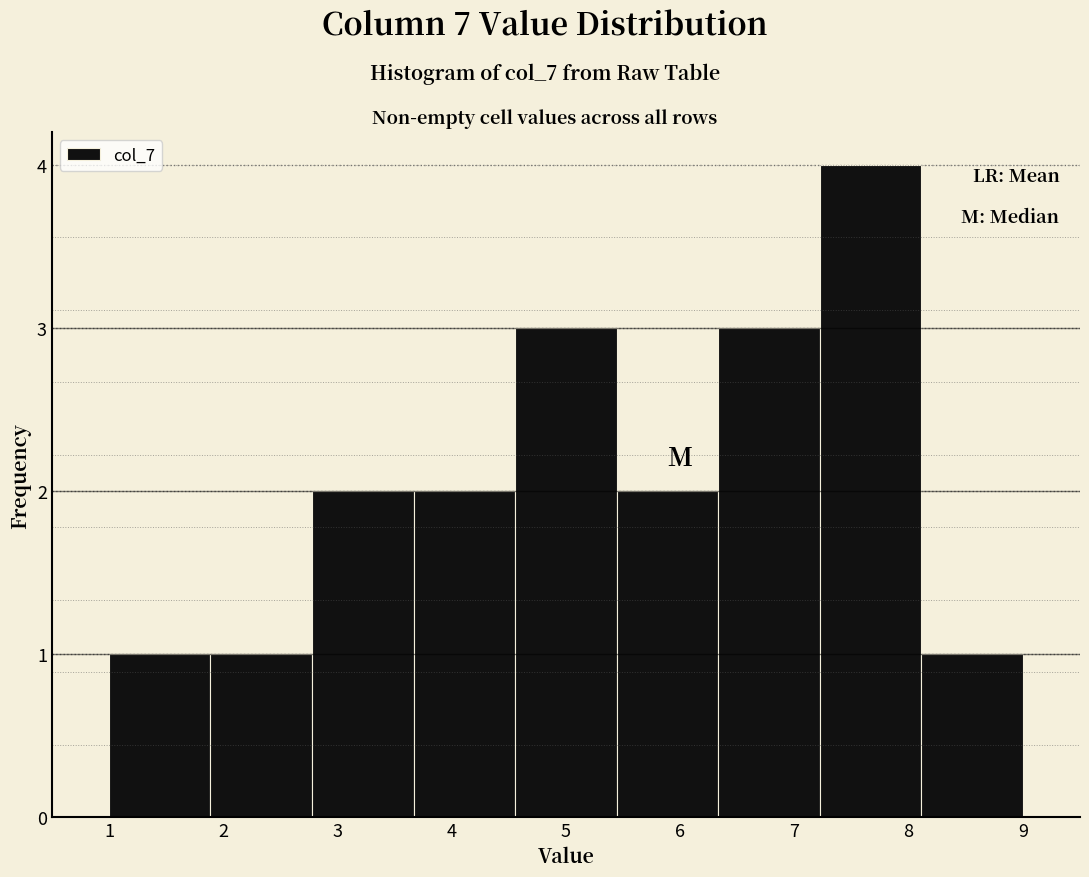

Which range on the x-axis has the tallest bar?

7.2 to 8.1